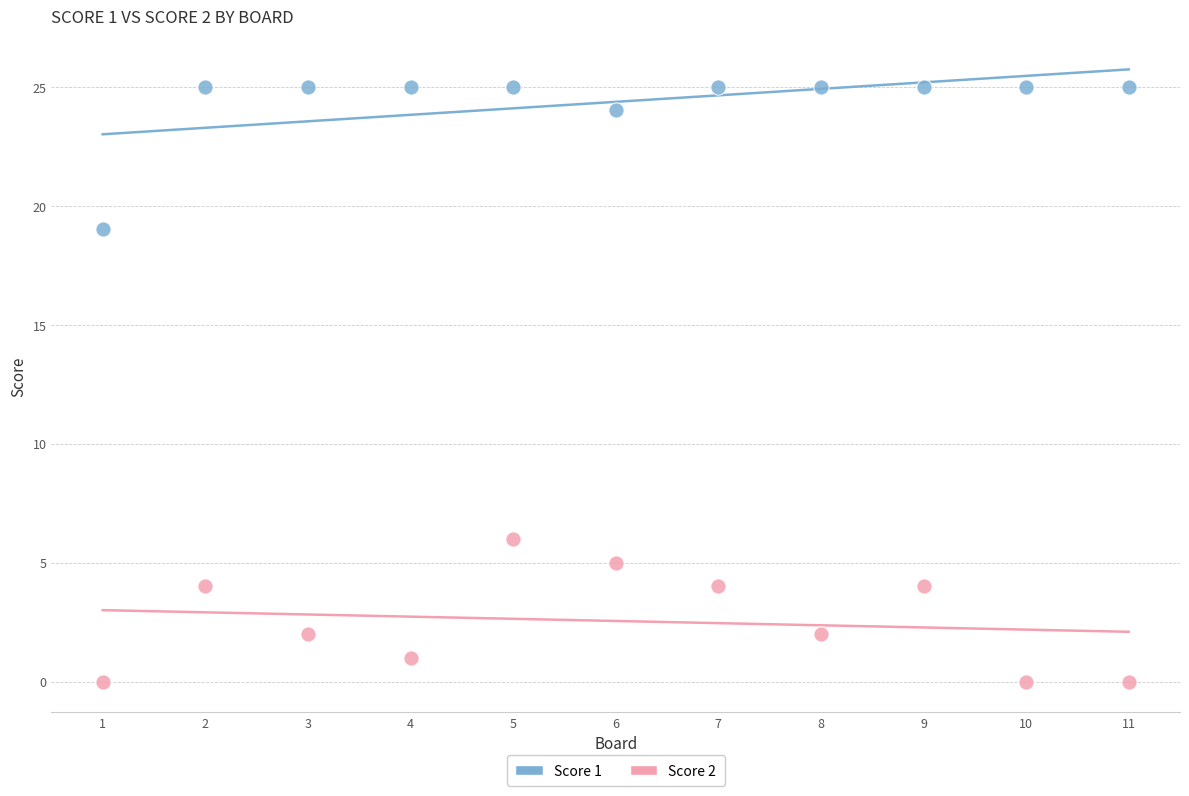

Across all series, what Y value is closest to 12?

6